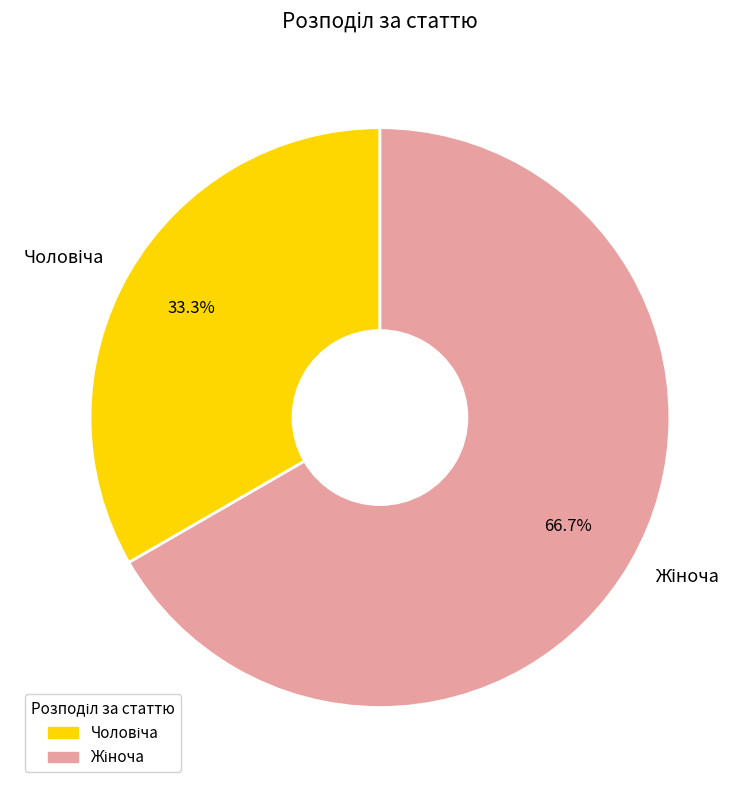

Is there a majority slice in this chart?

Yes